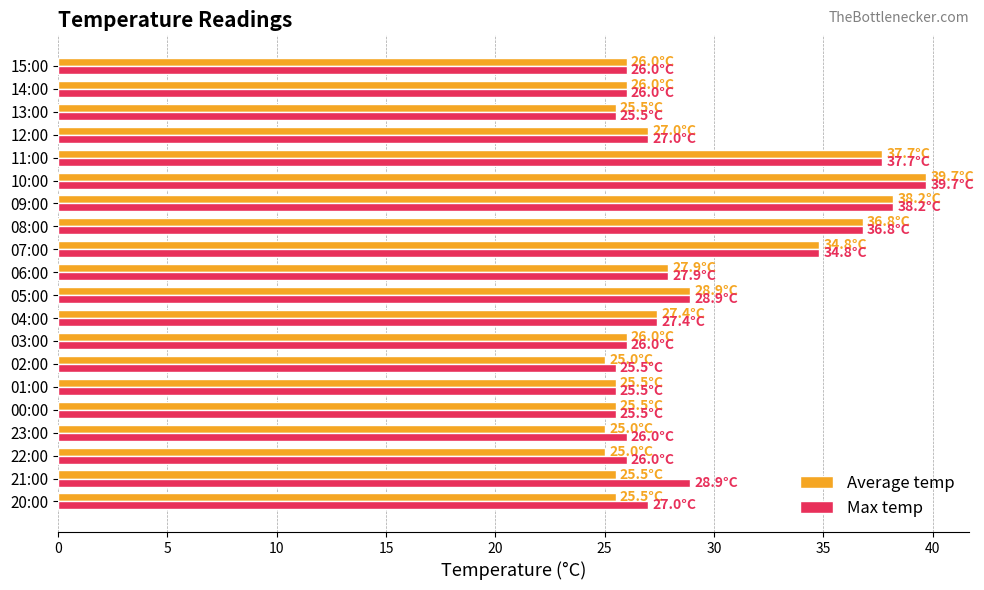

Which series has the largest range (max minus min)?

Average temp